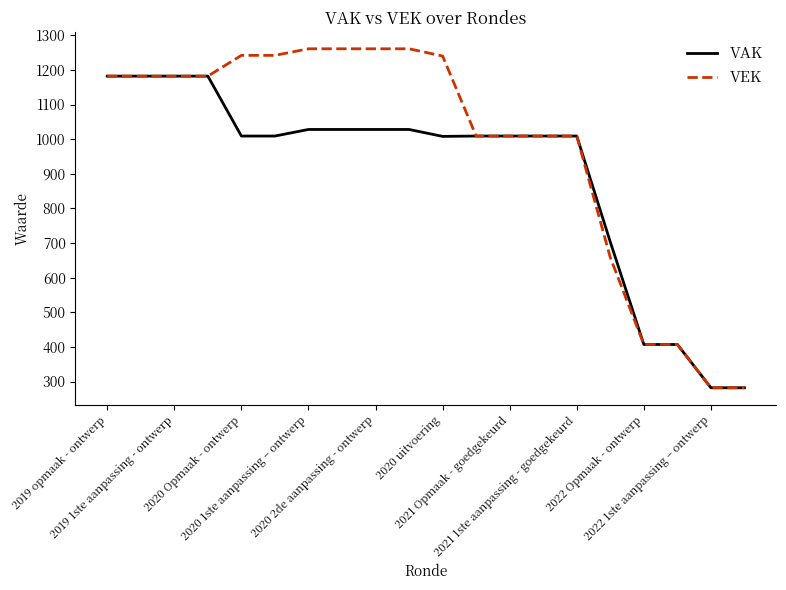

Which series has the largest range (max minus min)?

VEK